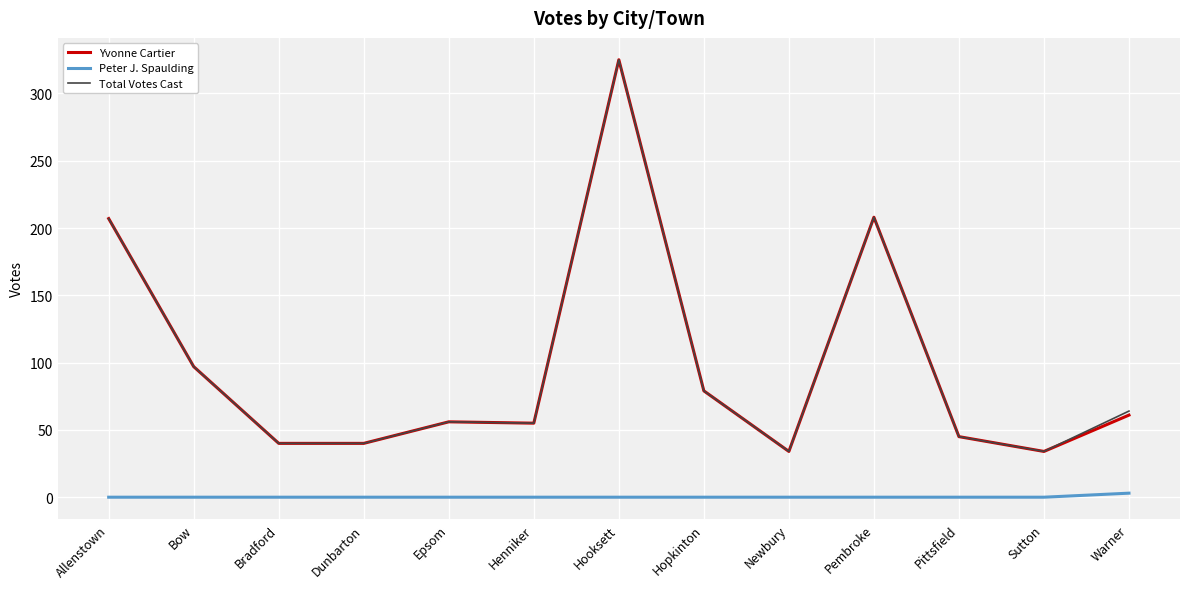

At which label does Yvonne Cartier reach its peak?

Hooksett